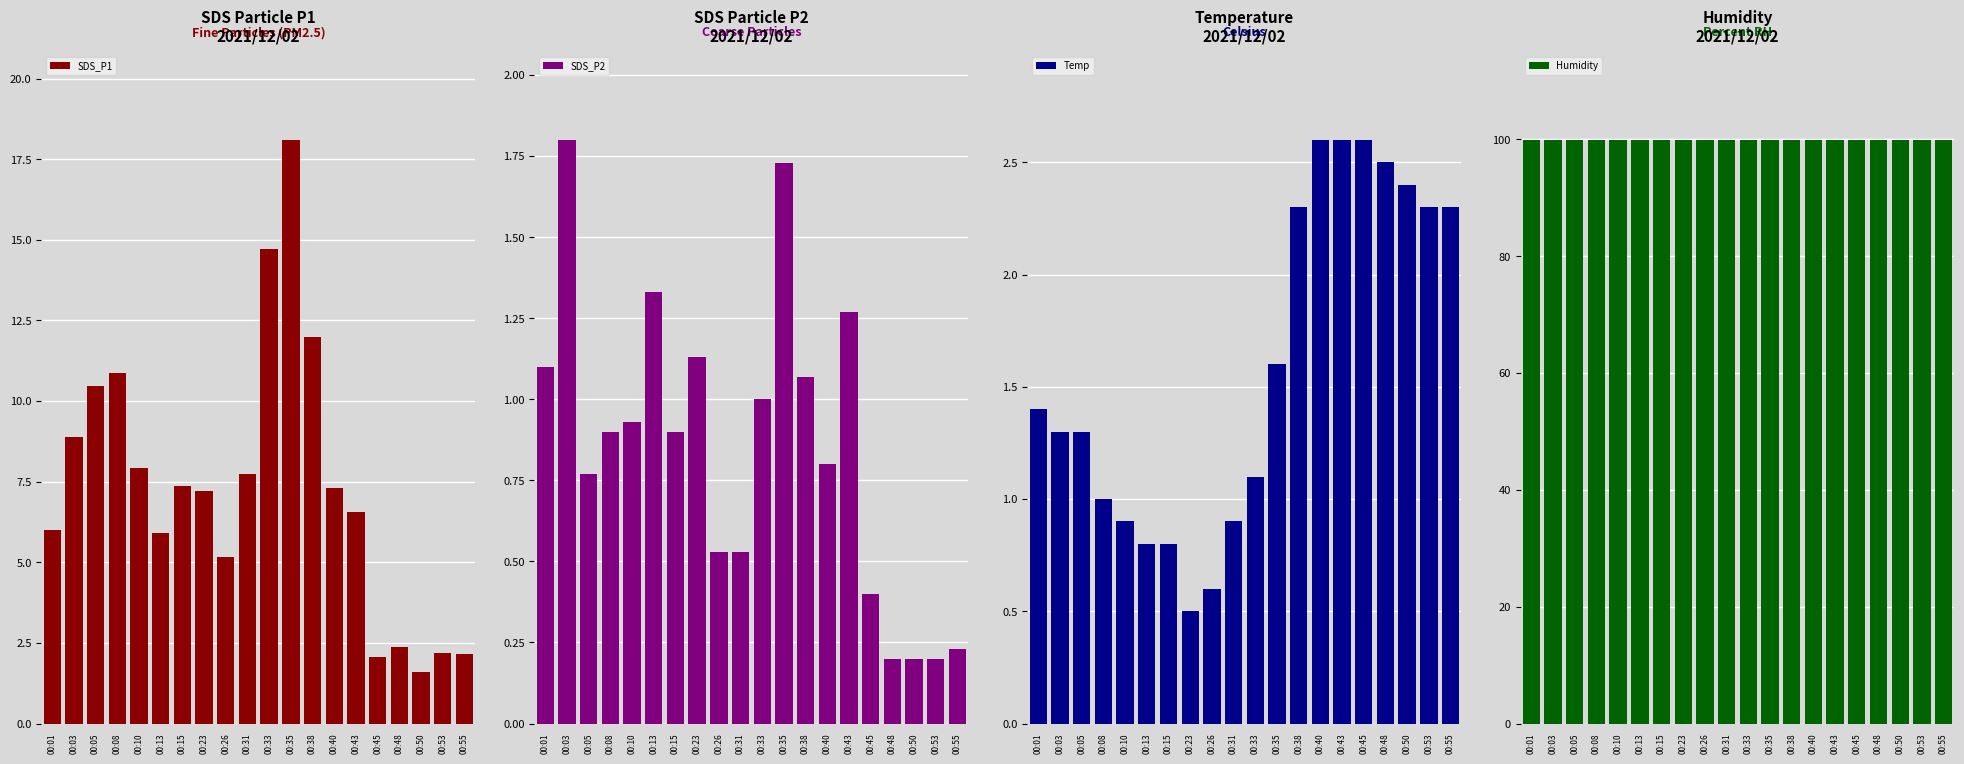

Which series has the widest spread of values?

SDS_P1